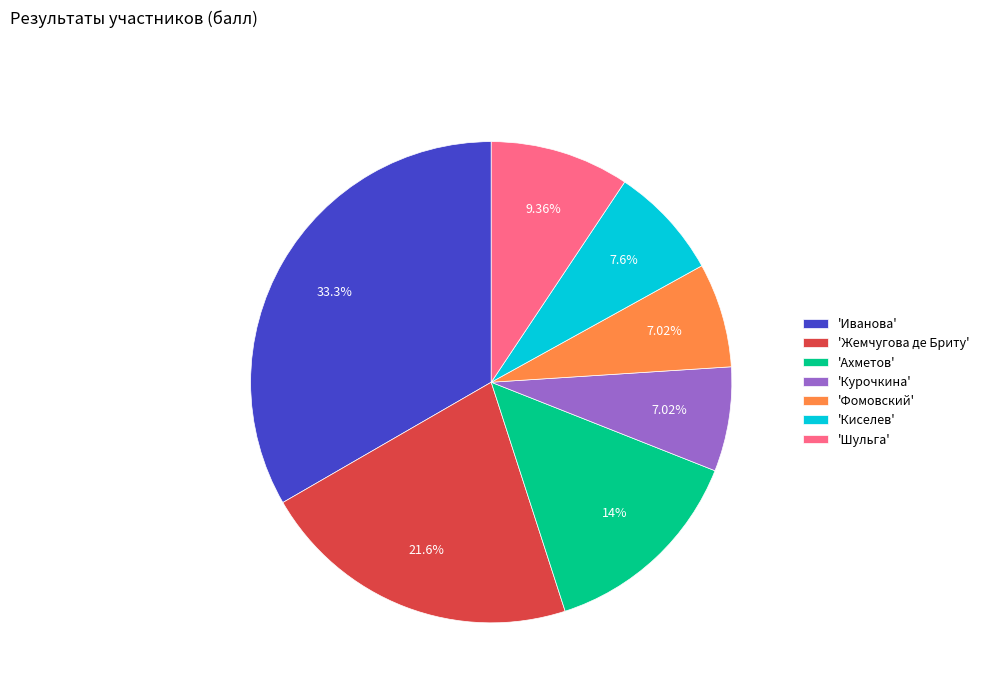

Which slice is the largest?

'Иванова'